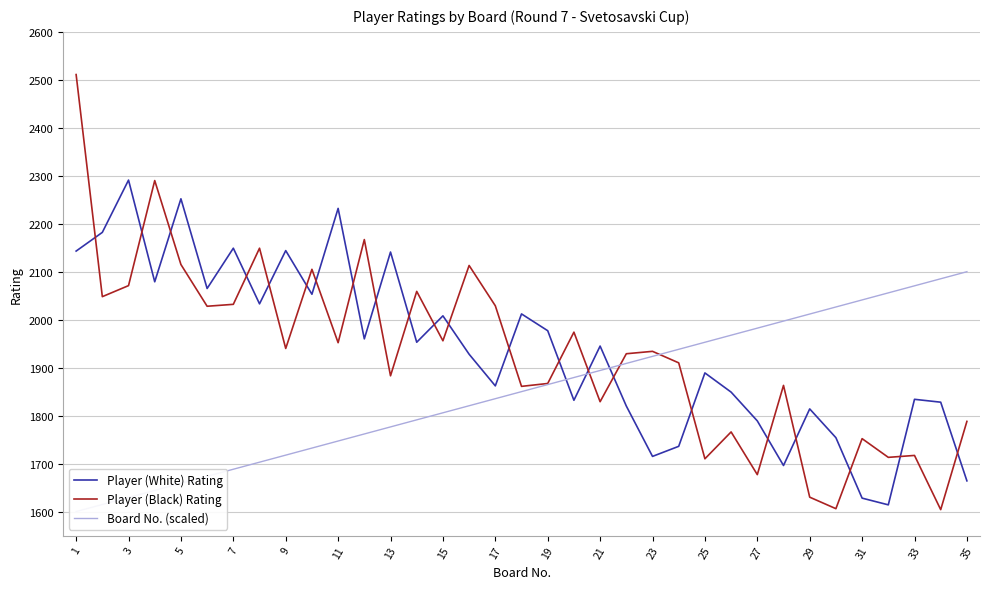

How many values in the Board No. (scaled) series exceed 1850?

17